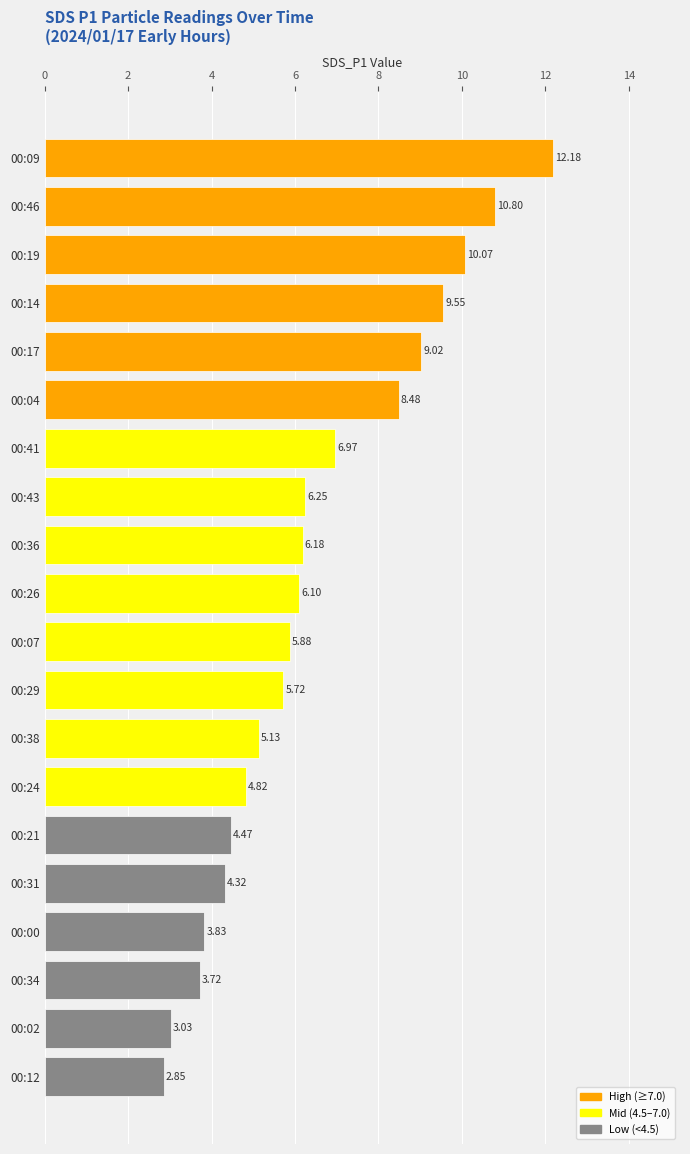

What is the change in value from 00:00 to 00:41?

+3.1